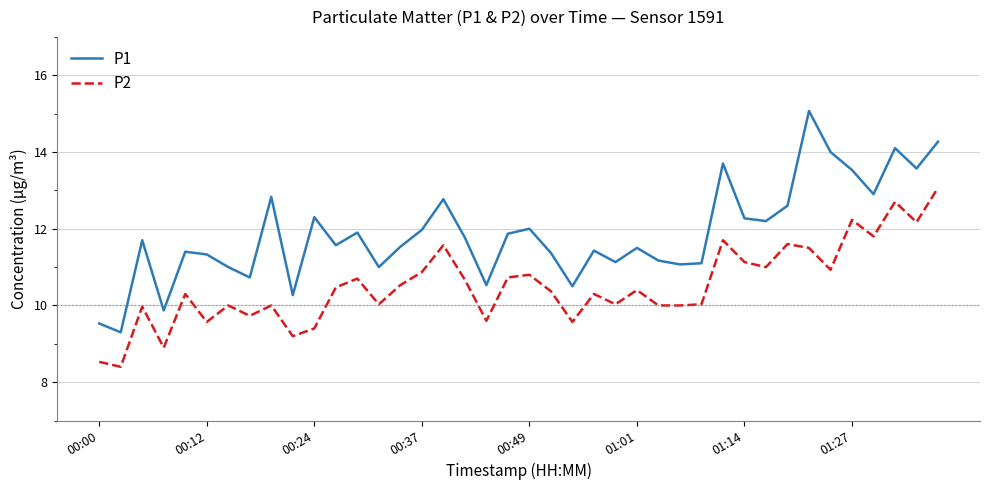

True or false: P1 and P2 cross at least once.

False